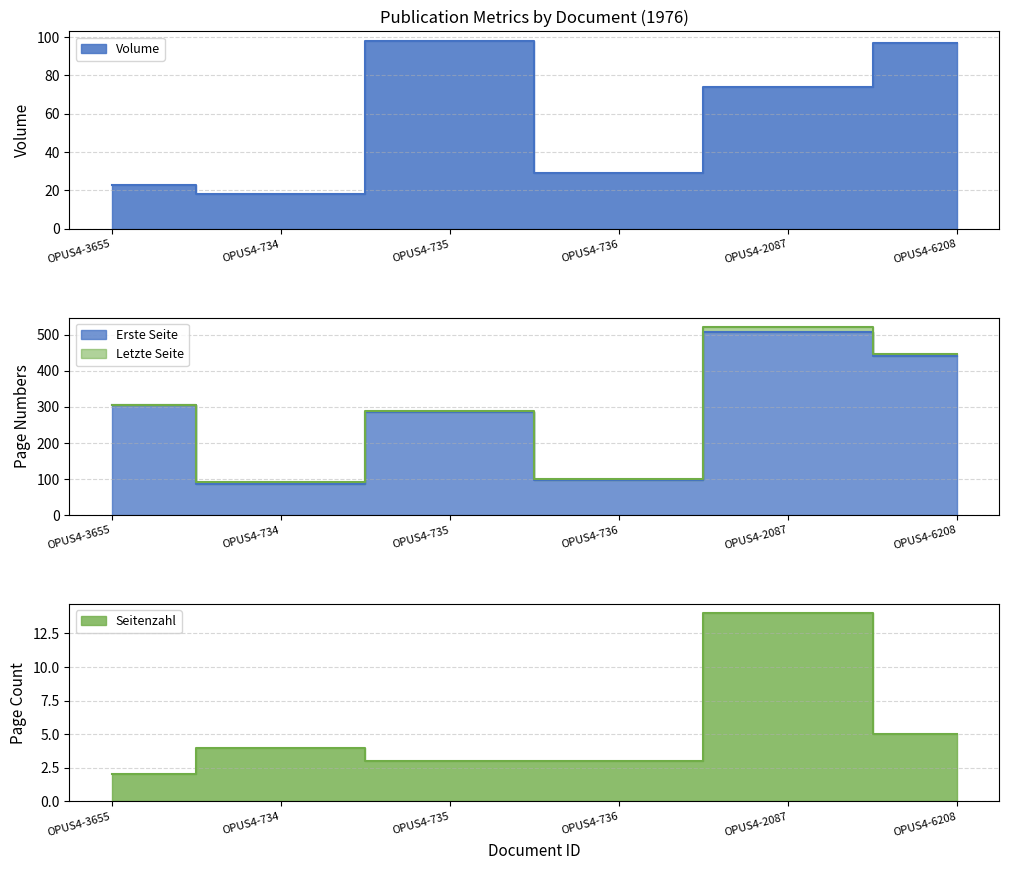

At which category is the sum across all series the highest?

OPUS4-2087